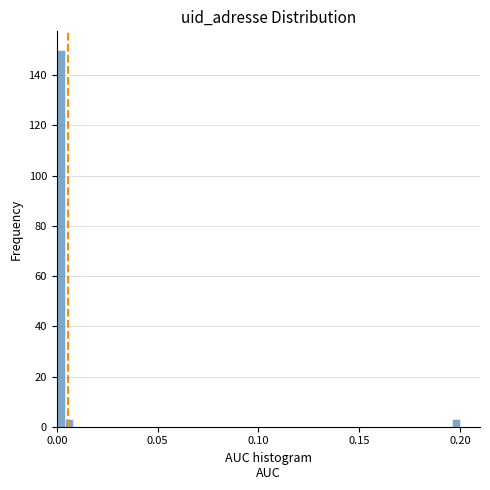

Around what value on the x-axis is the tallest bar? Give the approximate position of its centre, as read against the axis.

0.000